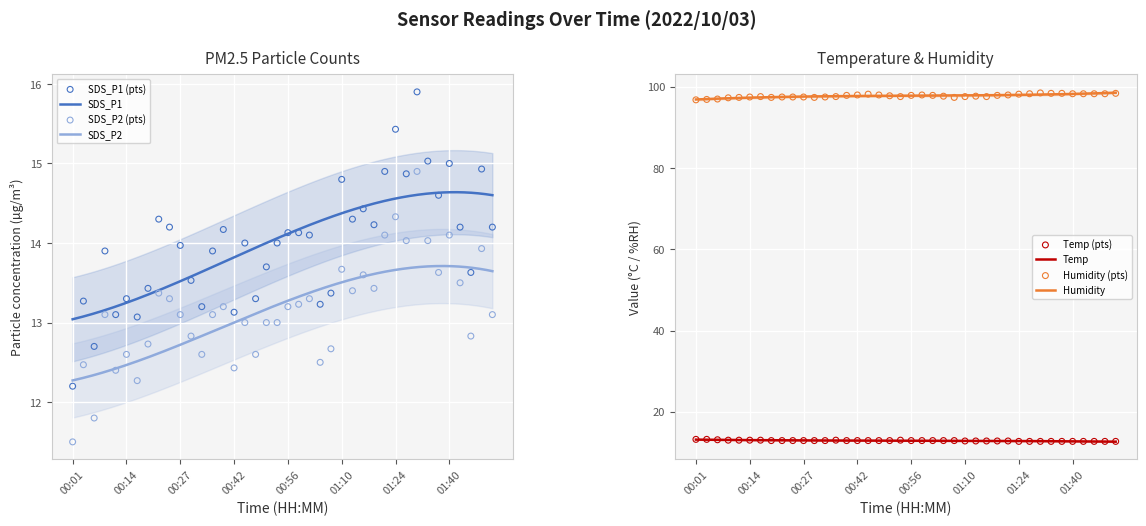

At how many categories does at least one series exceed 43?

40